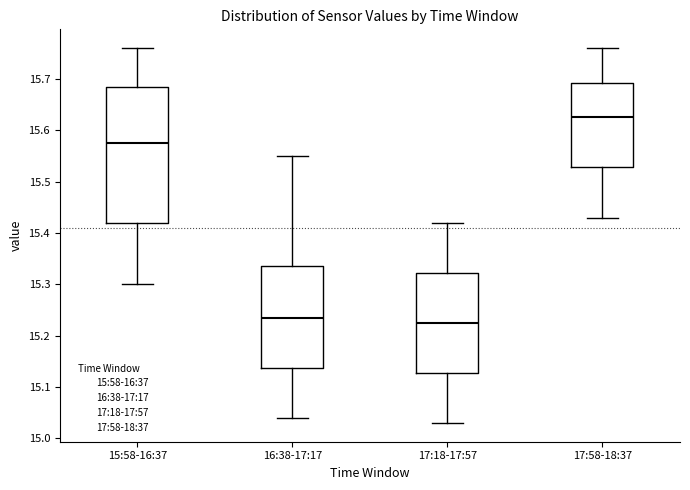

Reading left to right, transcribe this box plot: for each box, give where its median line is, the range the box spans, and where its two whiskers end, as read against the y-axis. The values are not printed on the chart, so give them approximately, as read against the axis.

15:58-16:37: median 15.58, box 15.42 to 15.69, whiskers 15.30 to 15.76
16:38-17:17: median 15.24, box 15.14 to 15.34, whiskers 15.04 to 15.55
17:18-17:57: median 15.23, box 15.13 to 15.32, whiskers 15.03 to 15.42
17:58-18:37: median 15.63, box 15.53 to 15.69, whiskers 15.43 to 15.76